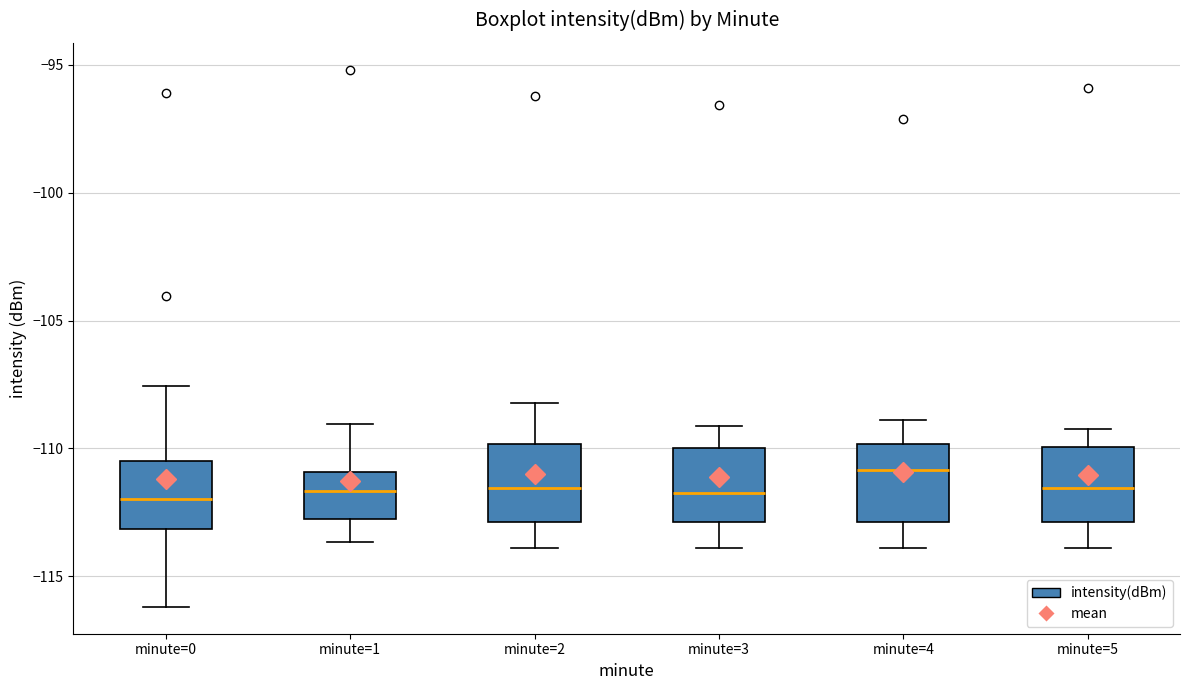

Reading left to right, transcribe this box plot: for each box, give where its median line is, the range the box spans, and where its two whiskers end, as read against the y-axis. The values are not printed on the chart, so give them approximately, as read against the axis.

minute=0: median -112.0, box -113.0 to -110.5, whiskers -116.0 to -107.5
minute=1: median -111.5, box -113.0 to -111.0, whiskers -113.5 to -109.0
minute=2: median -111.5, box -113.0 to -110.0, whiskers -114.0 to -108.0
minute=3: median -111.5, box -113.0 to -110.0, whiskers -114.0 to -109.0
minute=4: median -111.0, box -113.0 to -110.0, whiskers -114.0 to -109.0
minute=5: median -111.5, box -113.0 to -110.0, whiskers -114.0 to -109.0